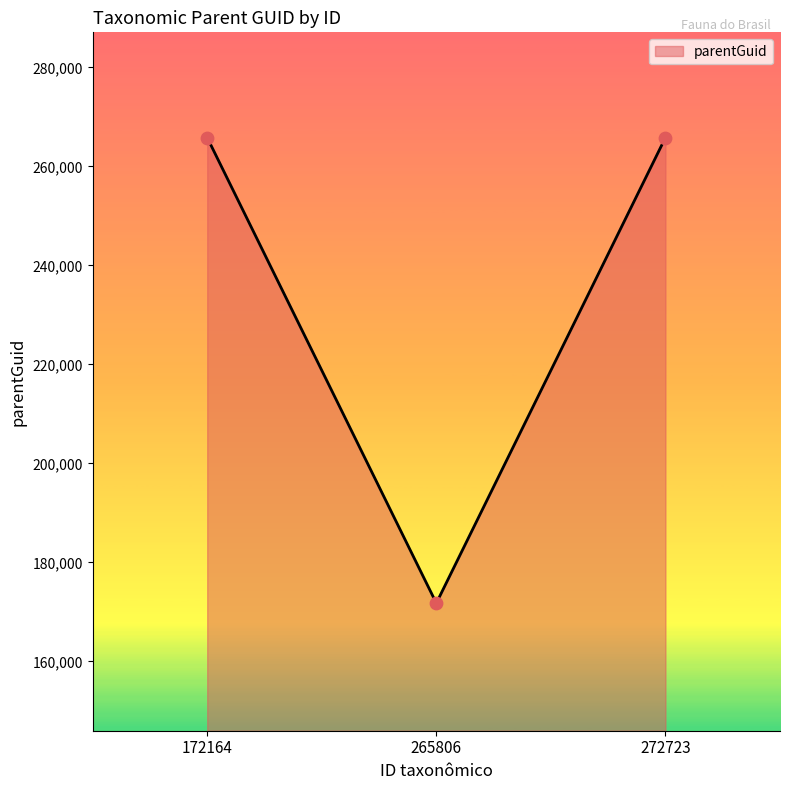

Between 265806 and 272723, which is larger?

272723